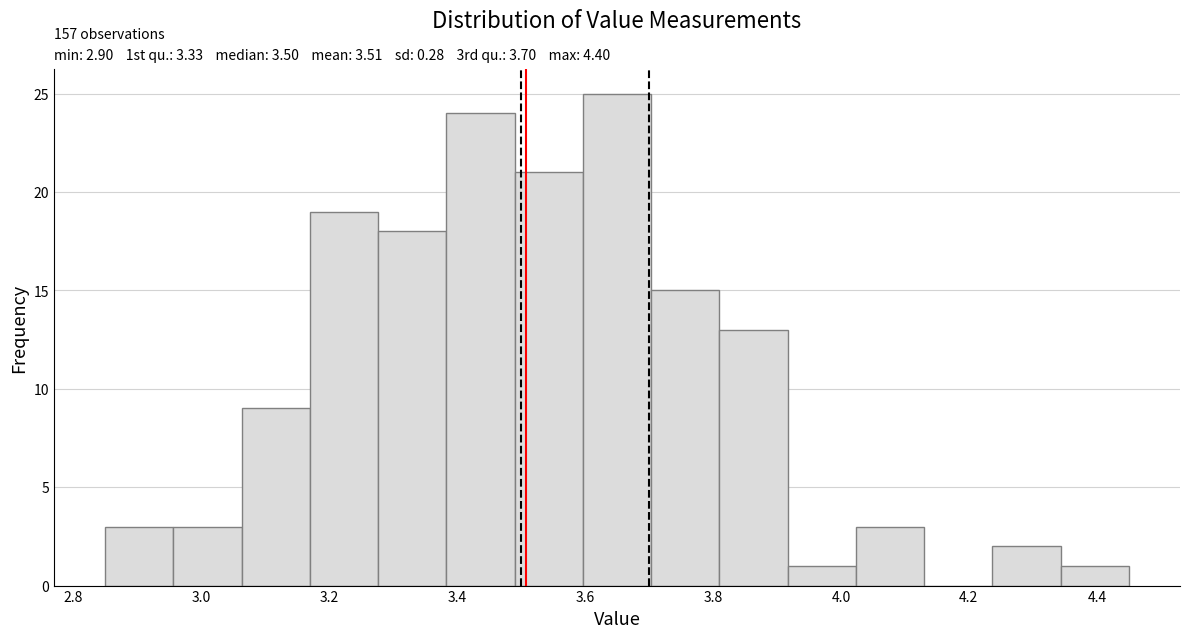

Over which range of the x-axis is the bar tallest?

3.60 to 3.70